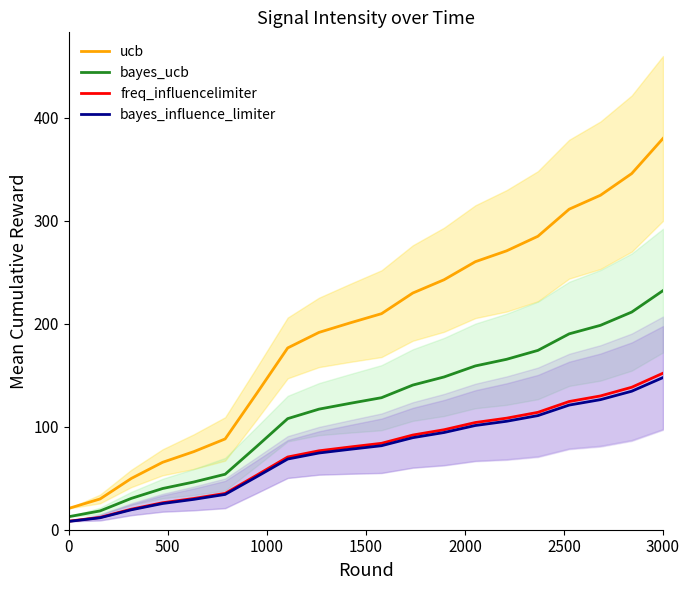

Rank the series by their maximum value, from highest to lowest.

ucb, bayes_ucb, freq_influencelimiter, bayes_influence_limiter